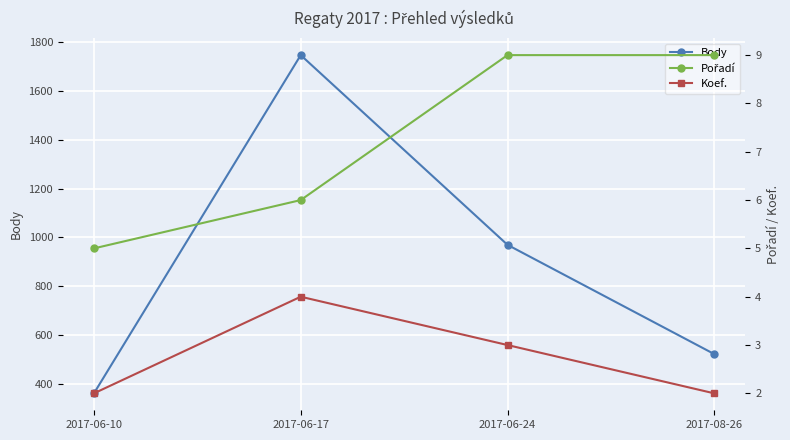

At which category does Body reach its first local peak?

2017-06-17